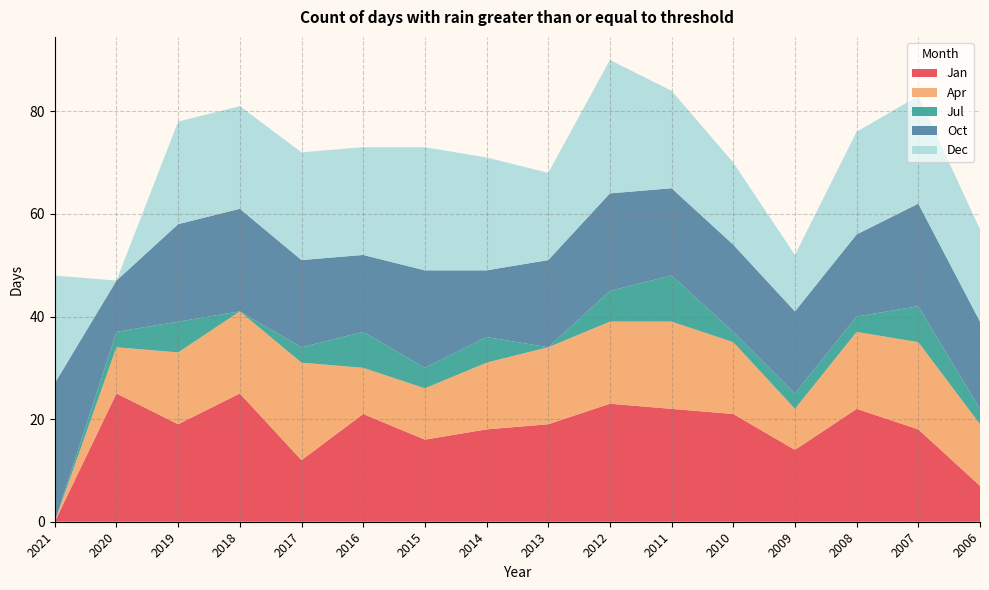

Reading left to right, what are all the values shown in this chart?

Jan: 0	25	19	25	12	21	16	18	19	23	22	21	14	22	18	7
Apr: 0	9	14	16	19	9	10	13	15	16	17	14	8	15	17	12
Jul: 0	3	6	0	3	7	4	5	0	6	9	2	3	3	7	3
Oct: 27	10	19	20	17	15	19	13	17	19	17	17	16	16	20	17
Dec: 21	0	20	20	21	21	24	22	17	26	19	16	11	20	21	18